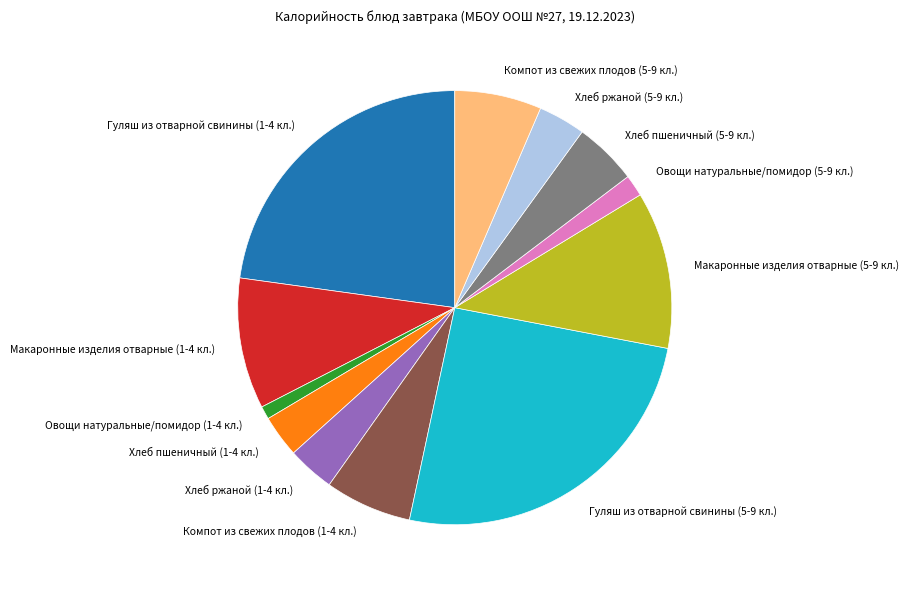

Between Гуляш из отварной свинины (5-9 кл.) and Макаронные изделия отварные (1-4 кл.), which is larger?

Гуляш из отварной свинины (5-9 кл.)